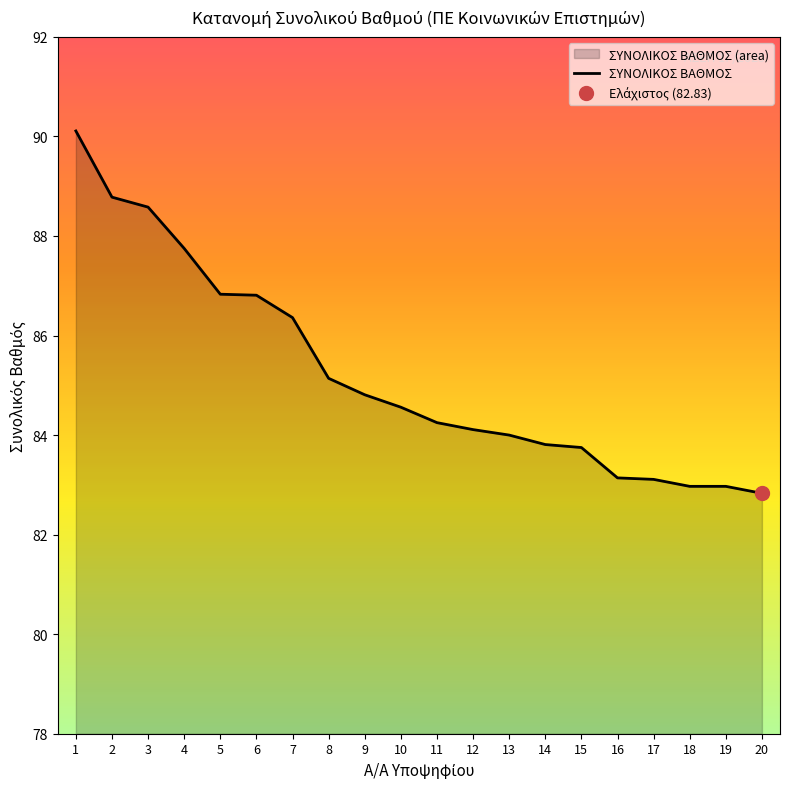

Which label corresponds to the largest value in the chart?

1